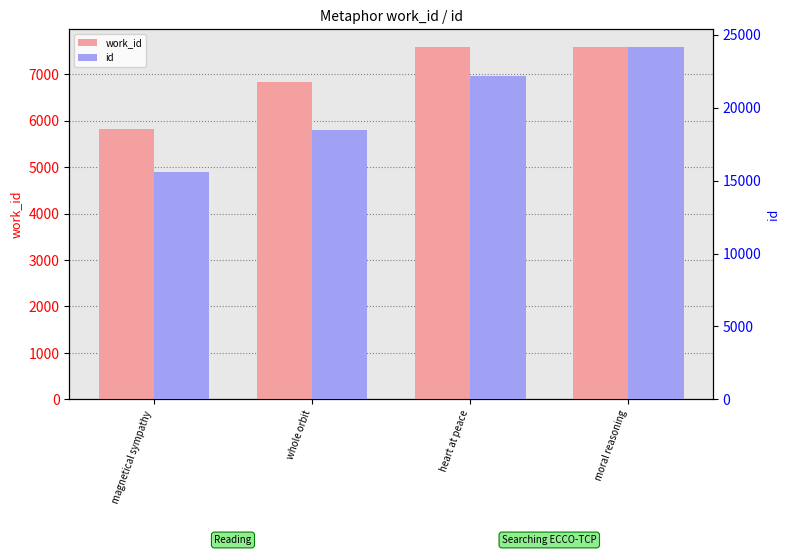

What position from the right is heart at peace?

2